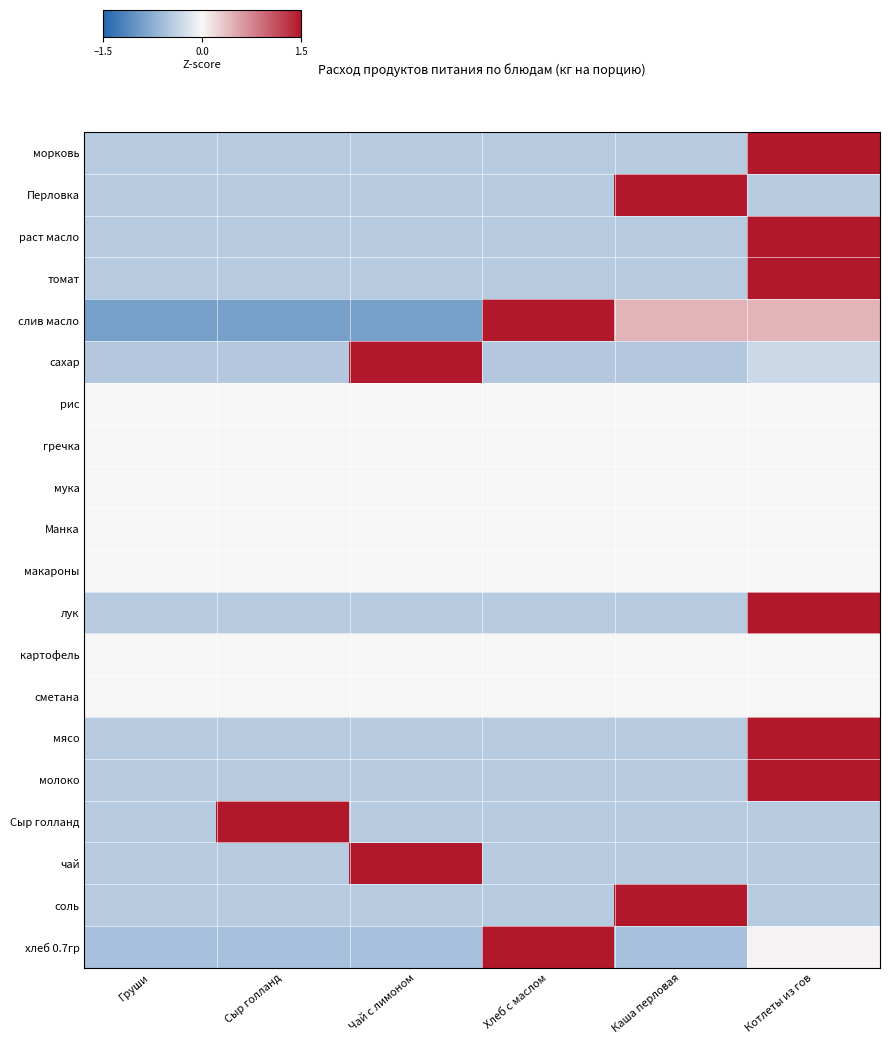

Rank the series by their maximum value, from highest to lowest.

морковь, Перловка, раст масло, томат, молоко, чай, соль, лук, мясо, Сыр голланд, сахар, хлеб 0.7гр, слив масло, рис, гречка, мука, Манка, макароны, картофель, сметана